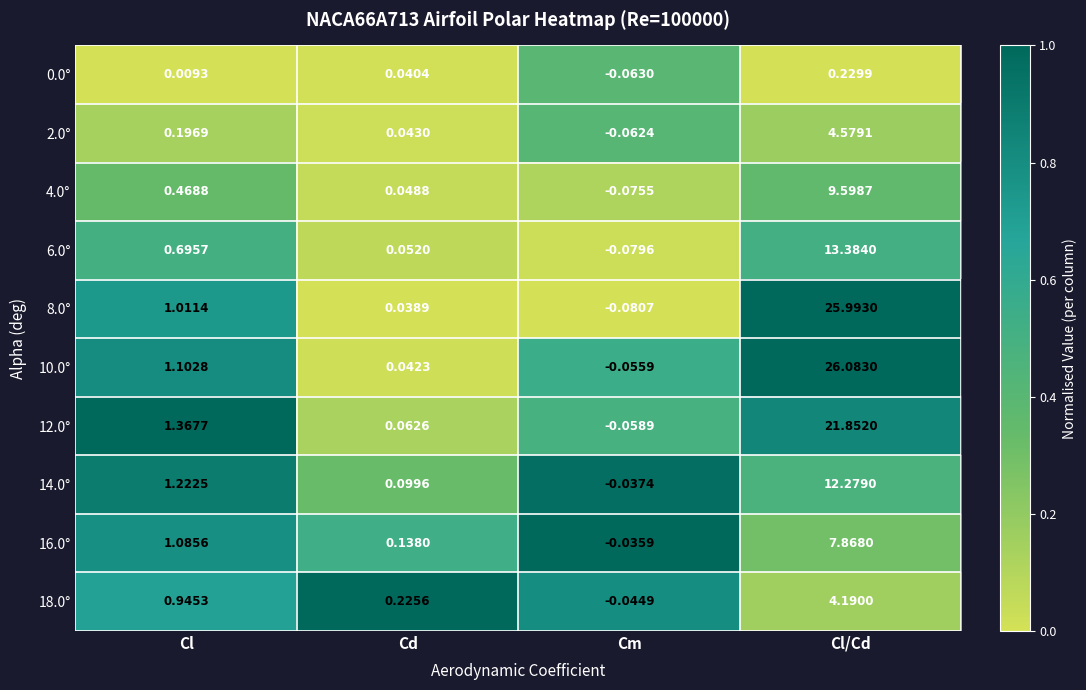

At which category does the chart reach its minimum across all series?

Cm